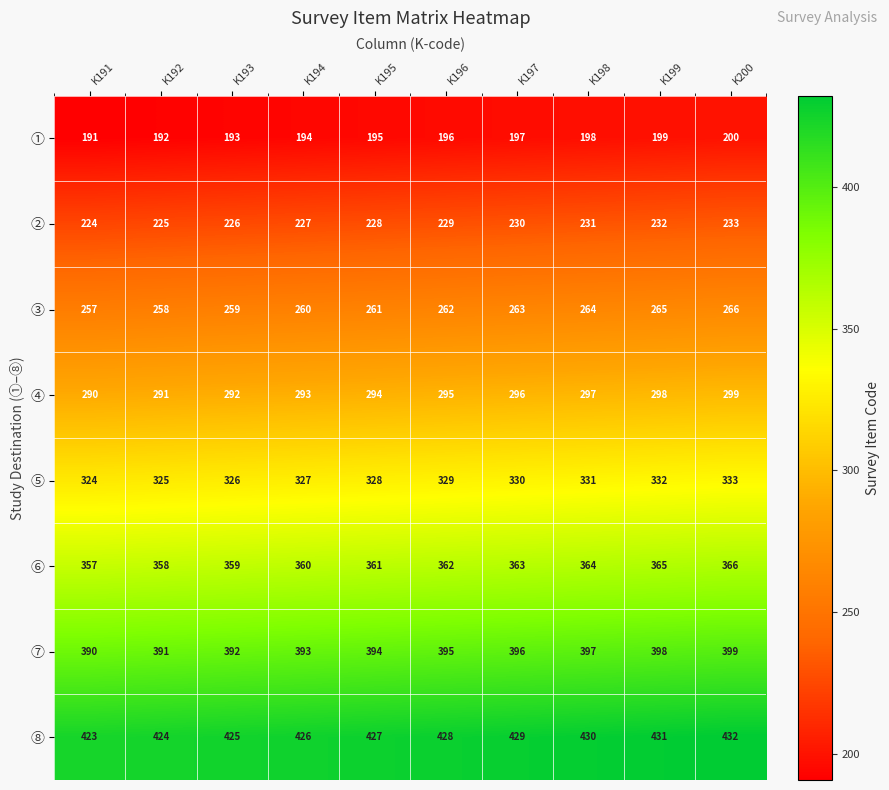

List the labels in order of ③ value, smallest first.

K191, K192, K193, K194, K195, K196, K197, K198, K199, K200